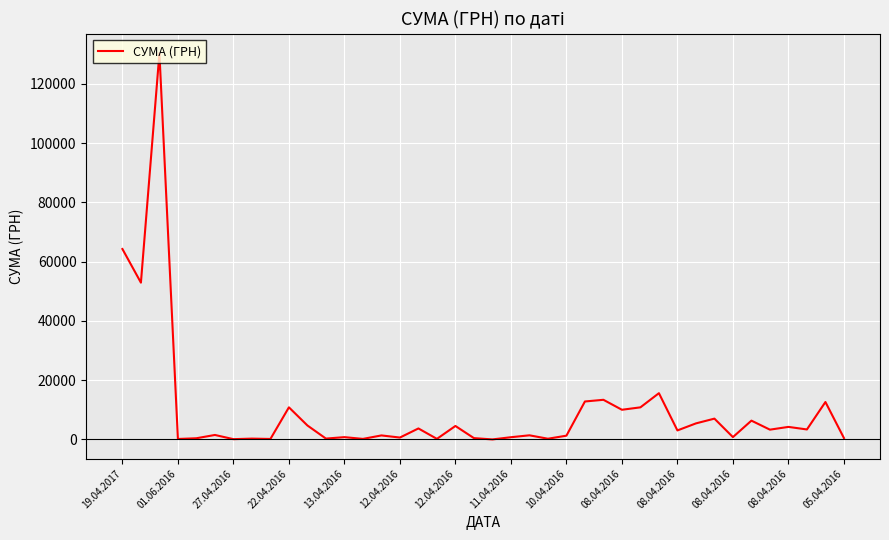

What is the greatest value displayed?

130379.7